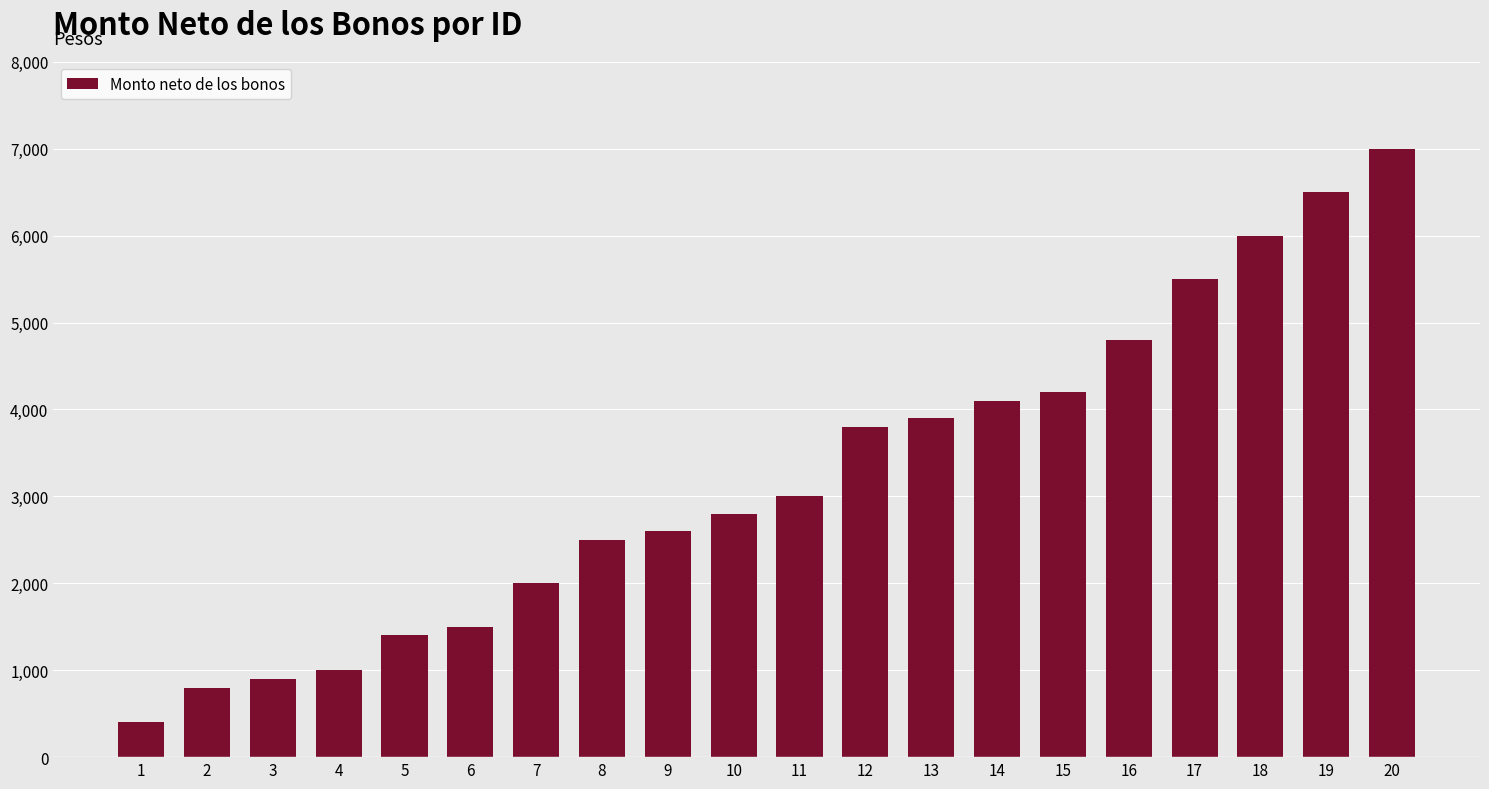

Rank the categories by value from lowest to highest.

1, 2, 3, 4, 5, 6, 7, 8, 9, 10, 11, 12, 13, 14, 15, 16, 17, 18, 19, 20